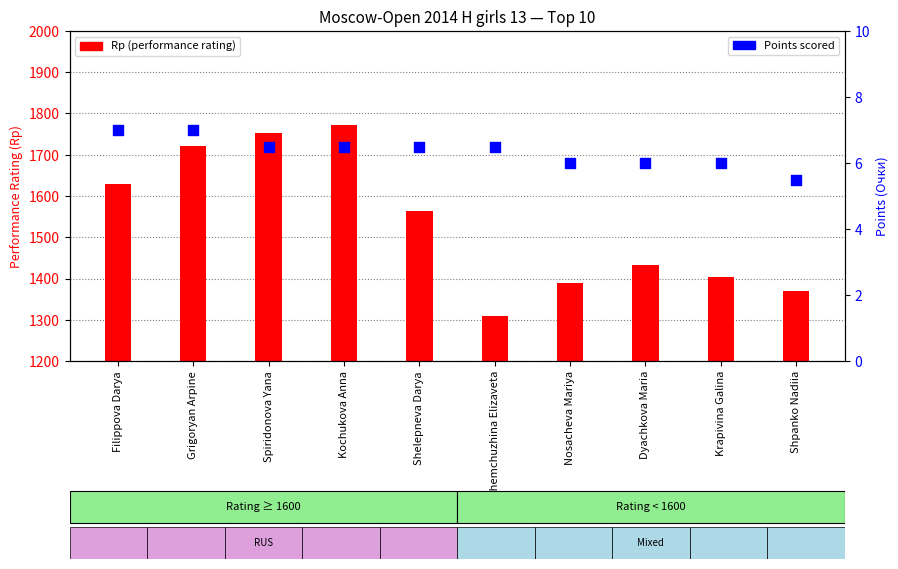

Which series has the largest Y range (max minus min)?

Rp (performance rating)